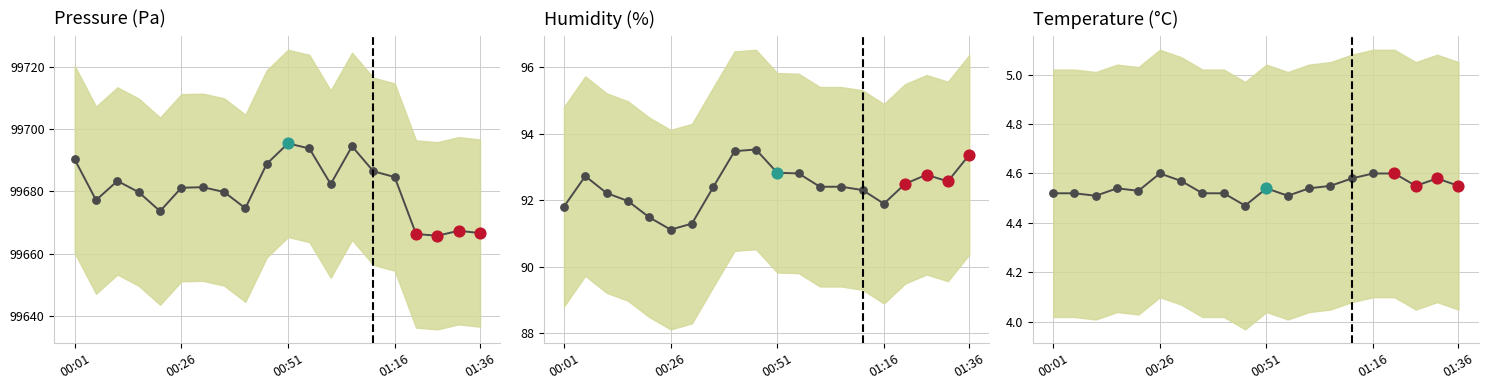

At how many categories does at least one series exceed 21519?

20